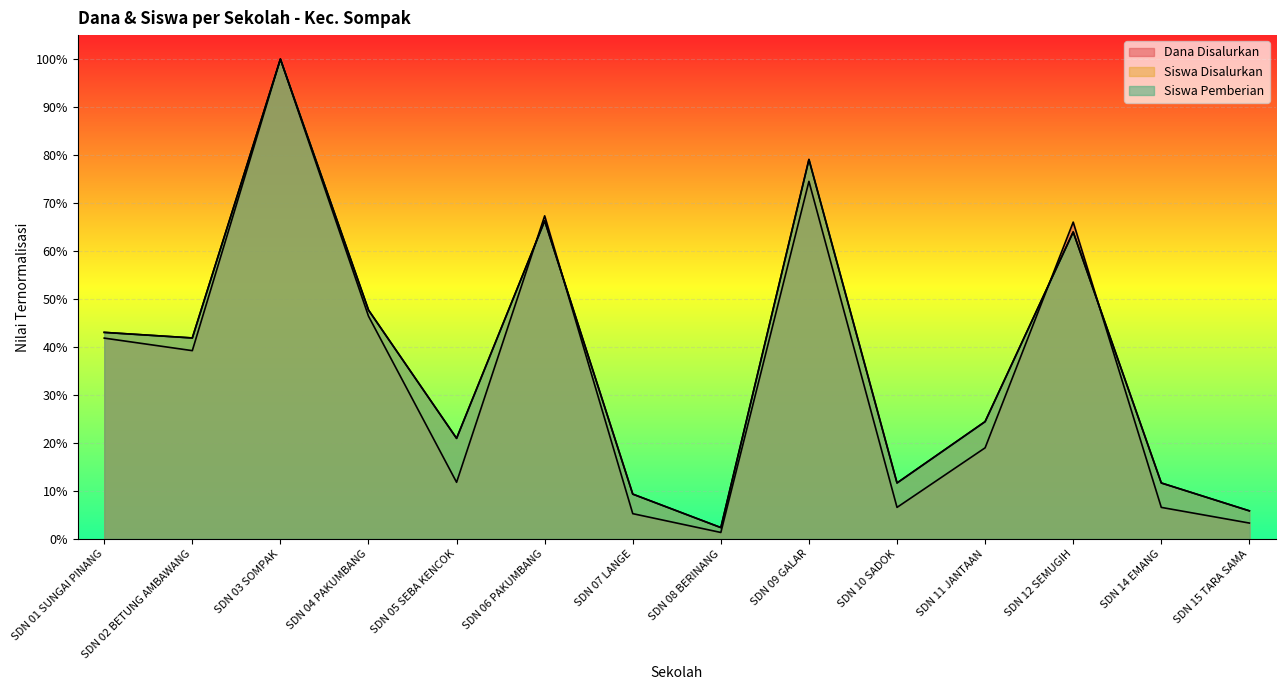

The value of Dana Disalurkan at SDN 09 GALAR is 0.7. True or false?

True